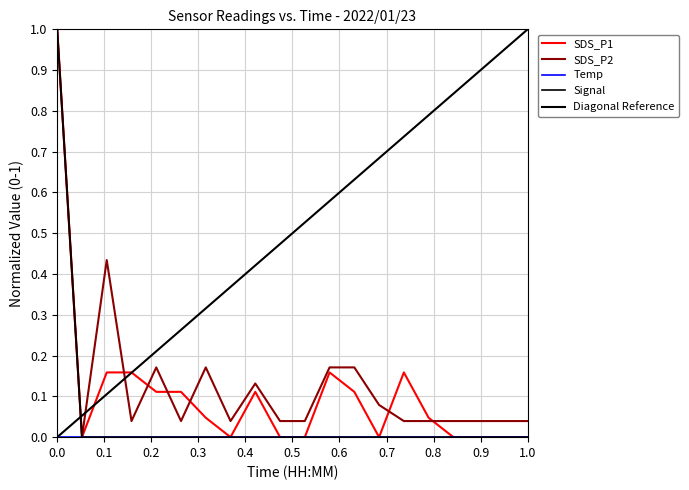

What is the total value across all series at 00:10?

0.3